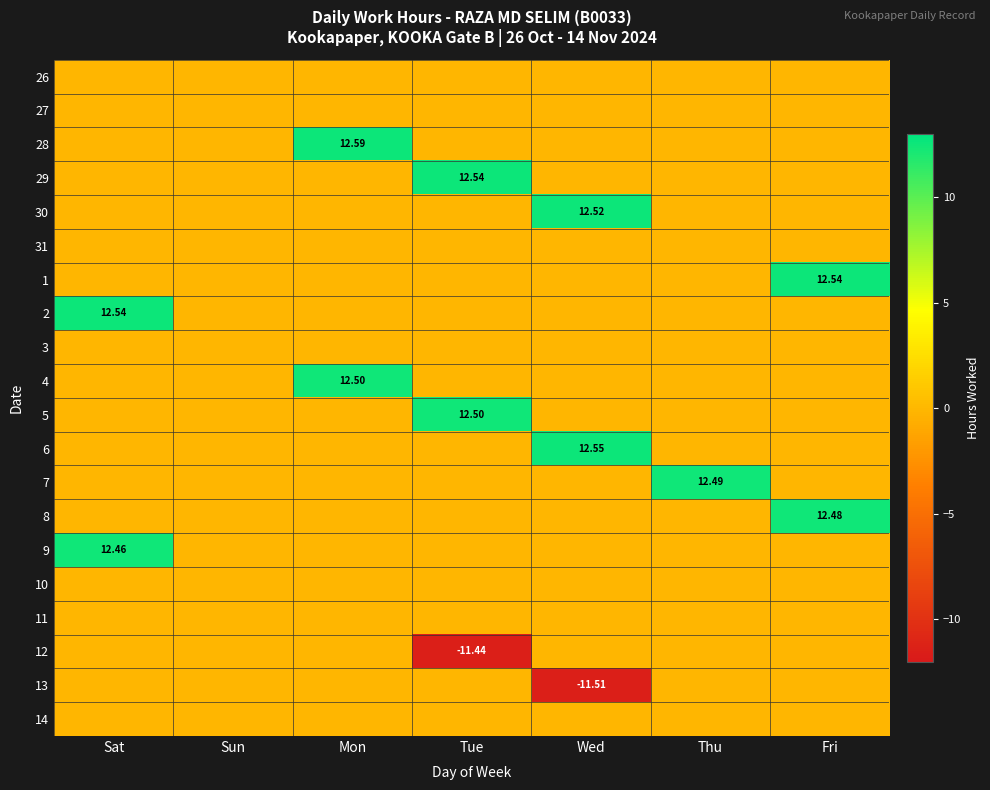

The 5 series shows -7.0 at Mon. True or false?

False